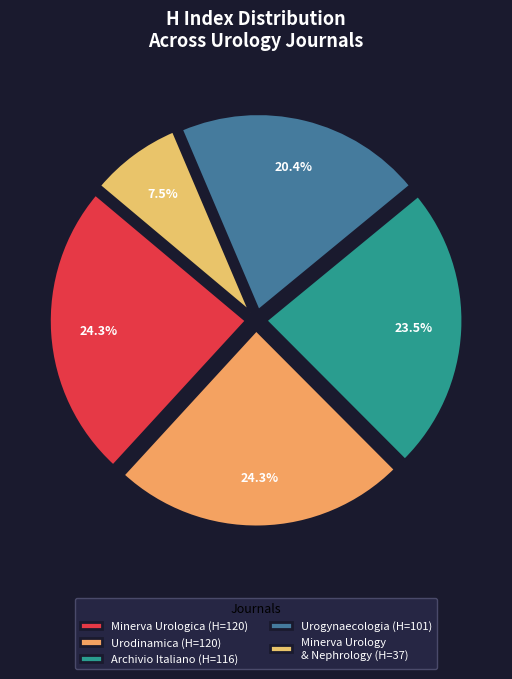

How many segments does this pie chart have?

5